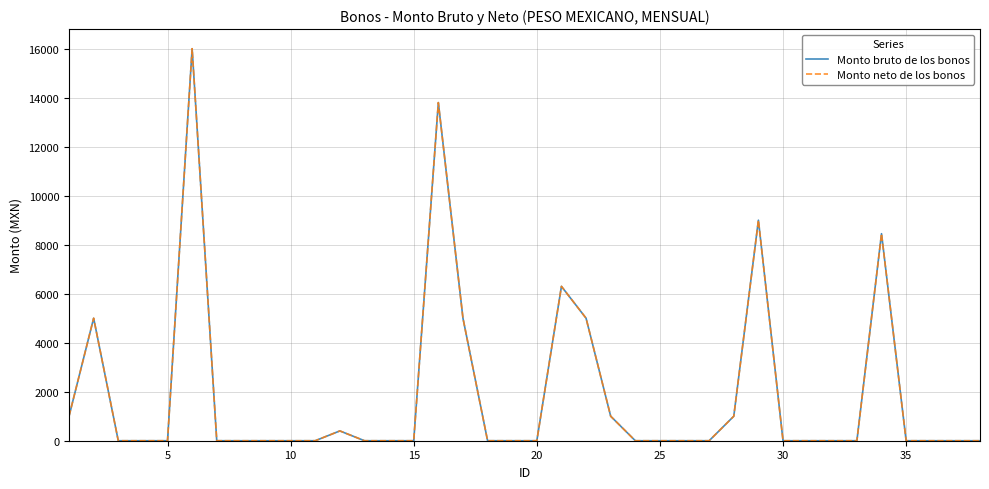

True or false: Monto neto de los bonos has more than 1 points higher than both neighbors.

True